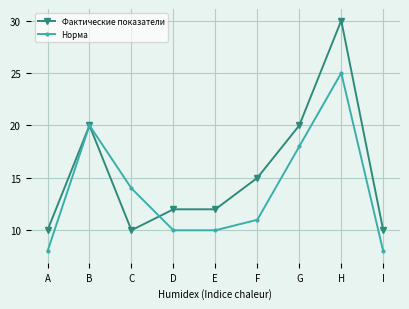

Does the chart have visible grid lines?

Yes